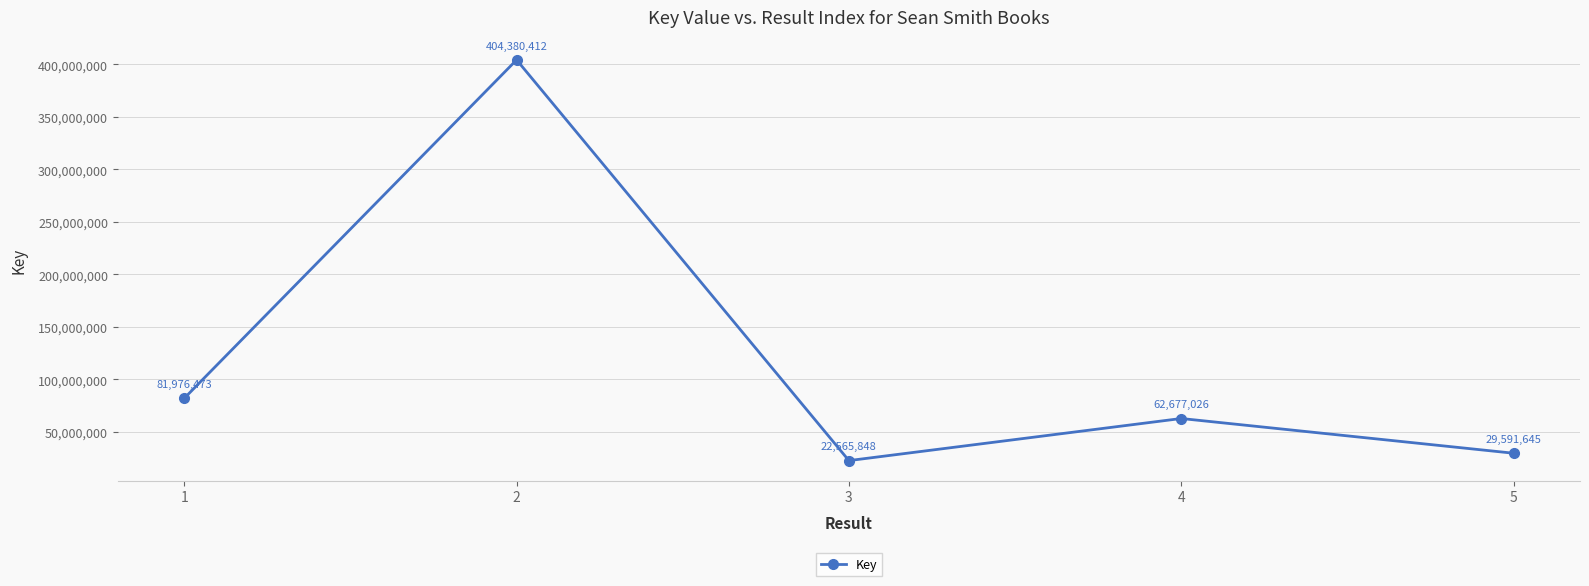

How many lines are shown in the chart?

1